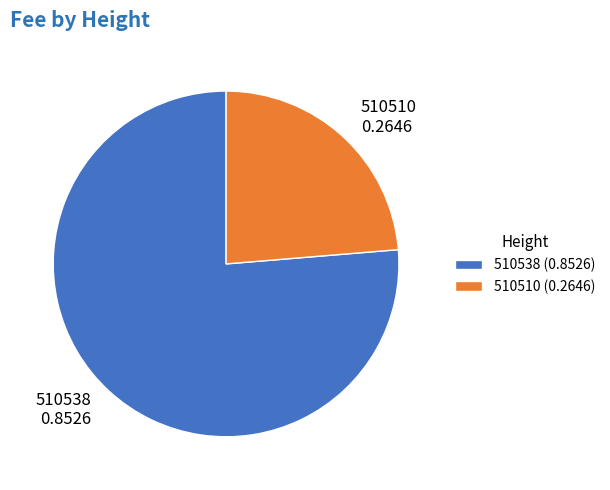

Is 510538 (0.8526) the majority of the pie?

Yes